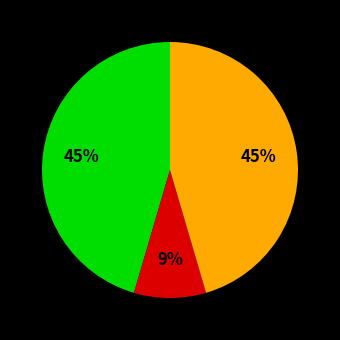

How many segments does this pie chart have?

3